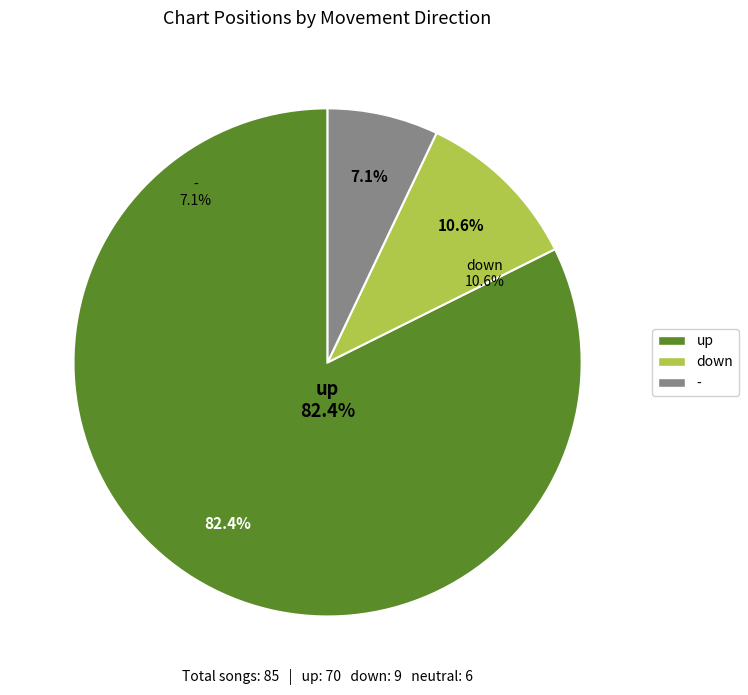

Does down represent more than half of the total?

No